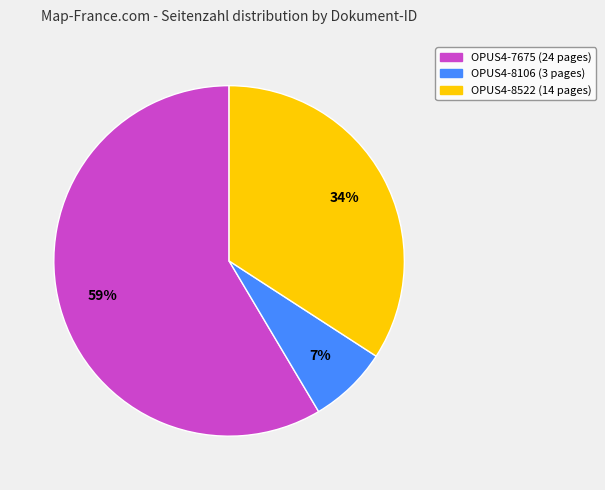

Combined, do OPUS4-8522 and OPUS4-7675 account for over 50%?

Yes